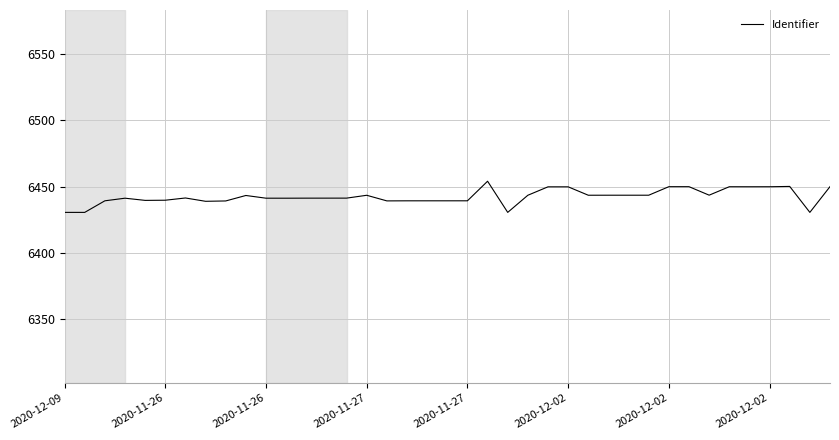

What is the difference between the maximum and minimum values?

23.5